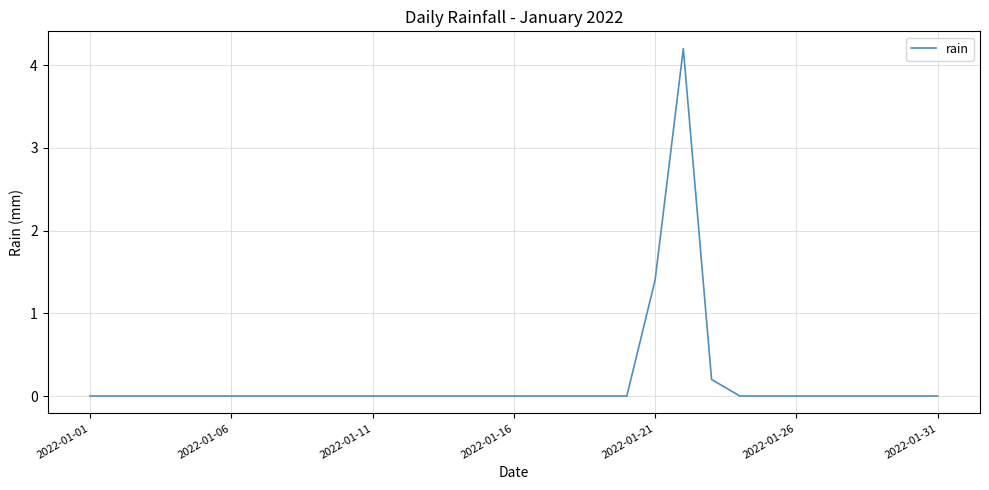

Does the chart display data point markers on the line(s)?

No